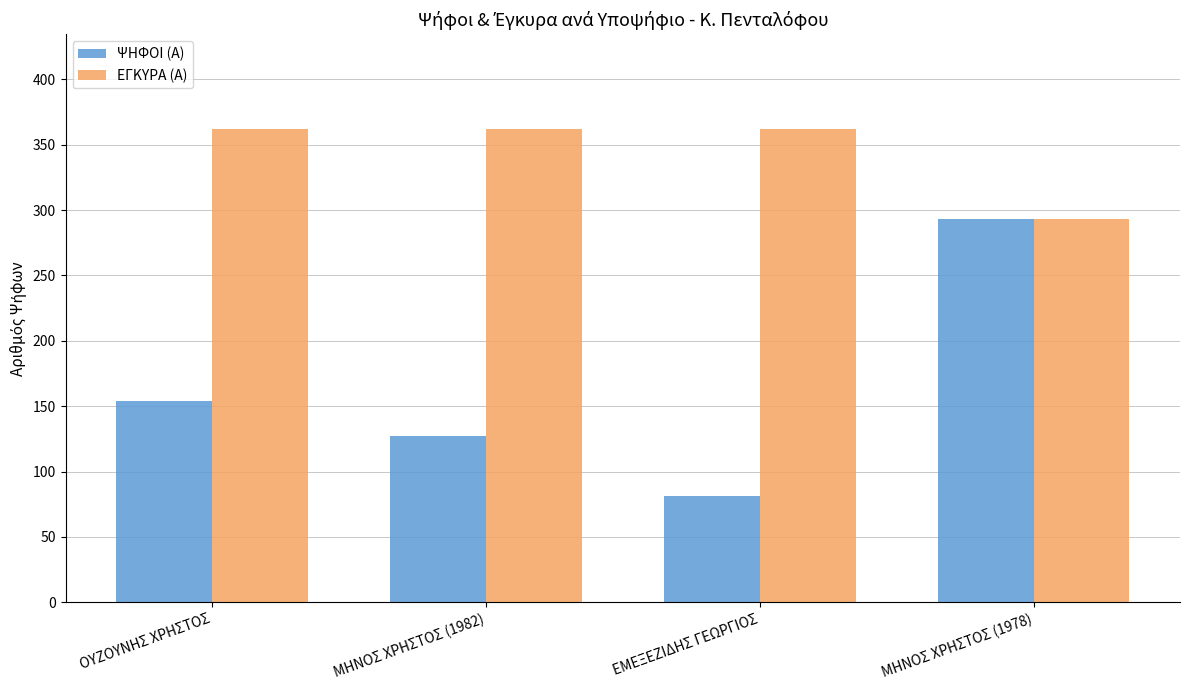

The value of ΕΓΚΥΡΑ (Α) at ΟΥΖΟΥΝΗΣ ΧΡΗΣΤΟΣ is 612. True or false?

False